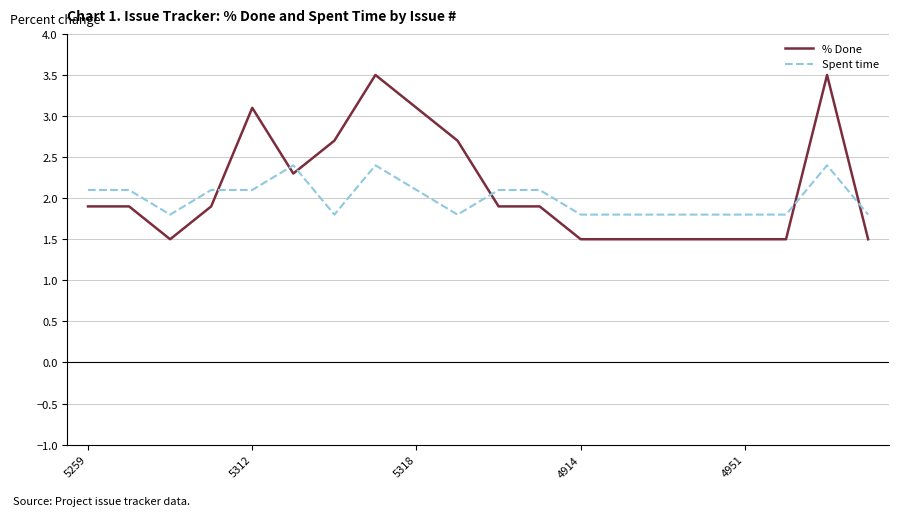

What is the difference between the second highest and minimum values in the Spent time series?

0.6